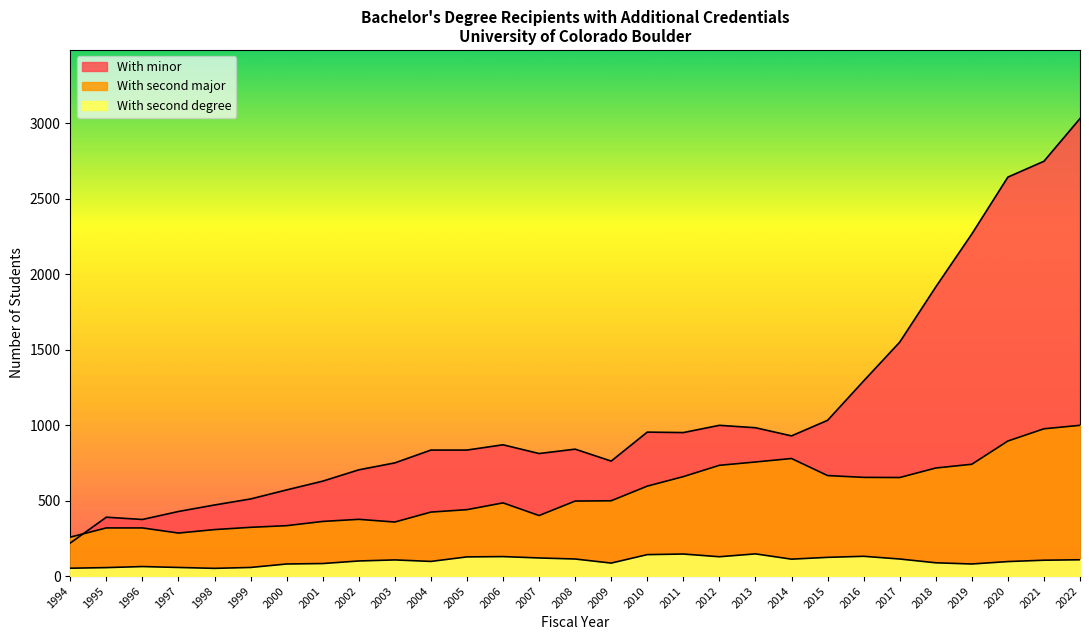

What is the smallest value displayed?

51